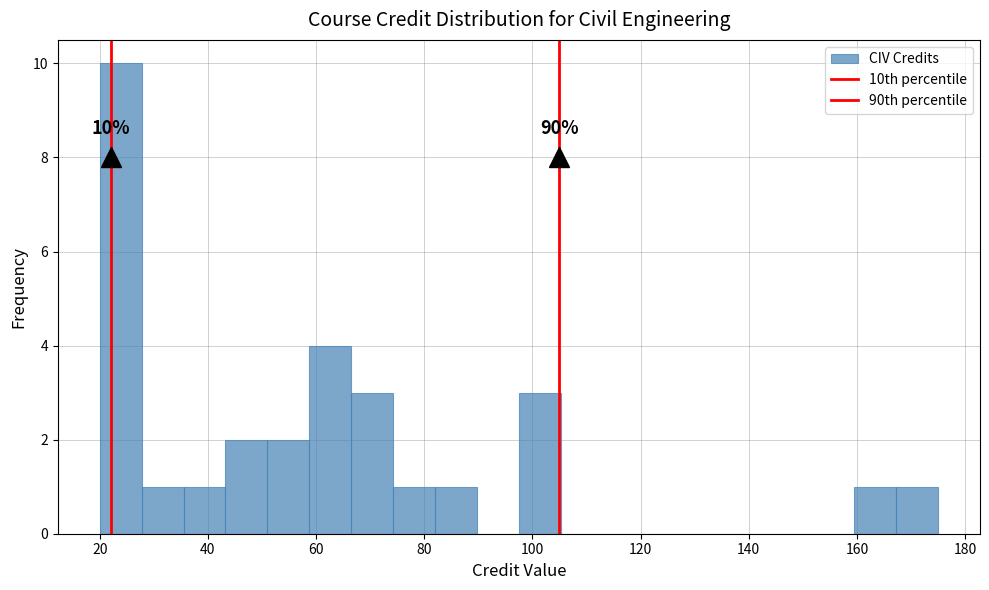

Around what value on the x-axis is the tallest bar? Give the approximate position of its centre, as read against the axis.

24